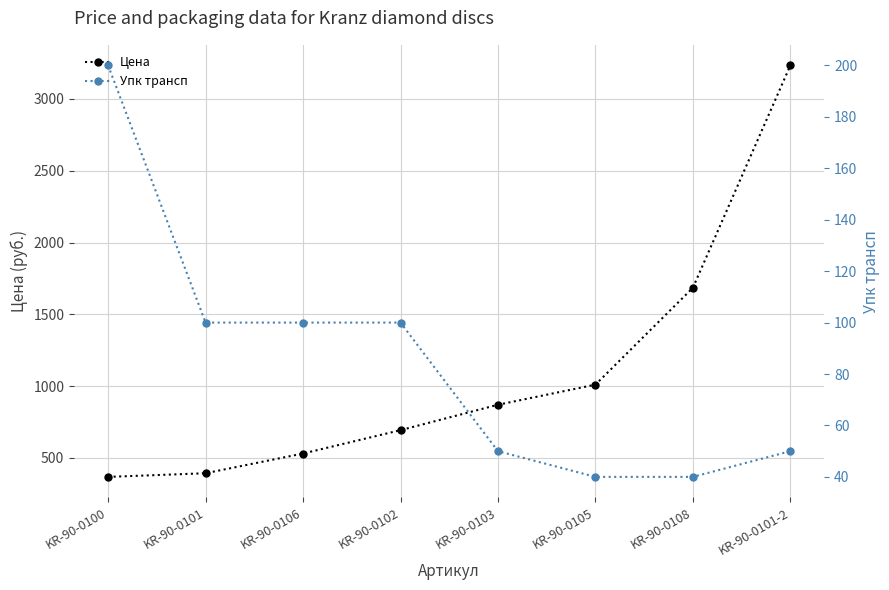

Reading right to left, list all the values displayed in this chart.

Цена: 3233.9	1684.7	1009.6	869.6	692.4	529.7	392.4	367.0
Упк трансп: 50.0	40.0	40.0	50.0	100.0	100.0	100.0	200.0